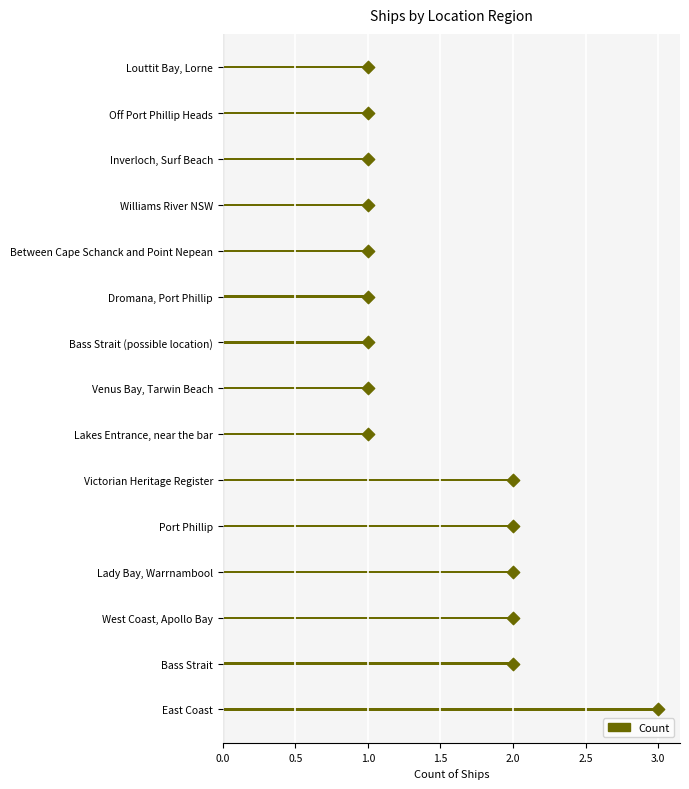

Between Between Cape Schanck and Point Nepean and Bass Strait (possible location), which is larger?

Between Cape Schanck and Point Nepean